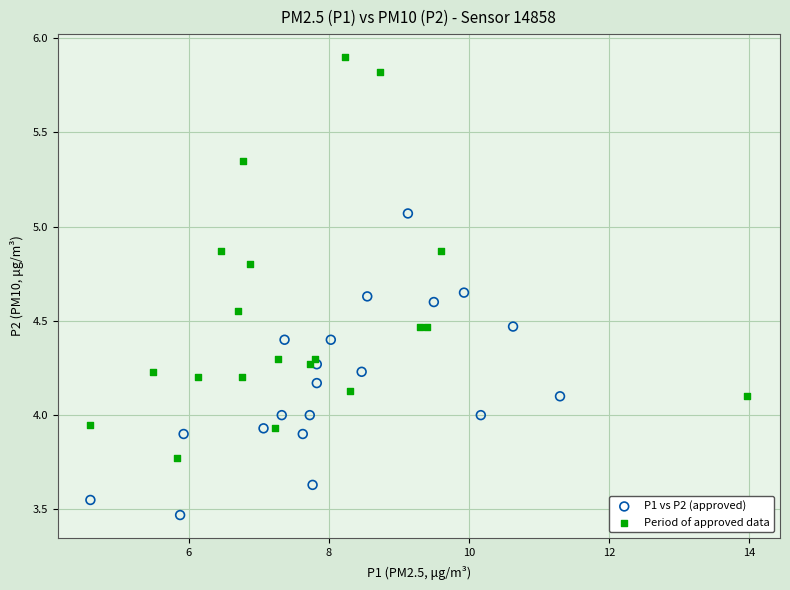

Which series reaches the minimum Y coordinate?

P1 vs P2 (approved)